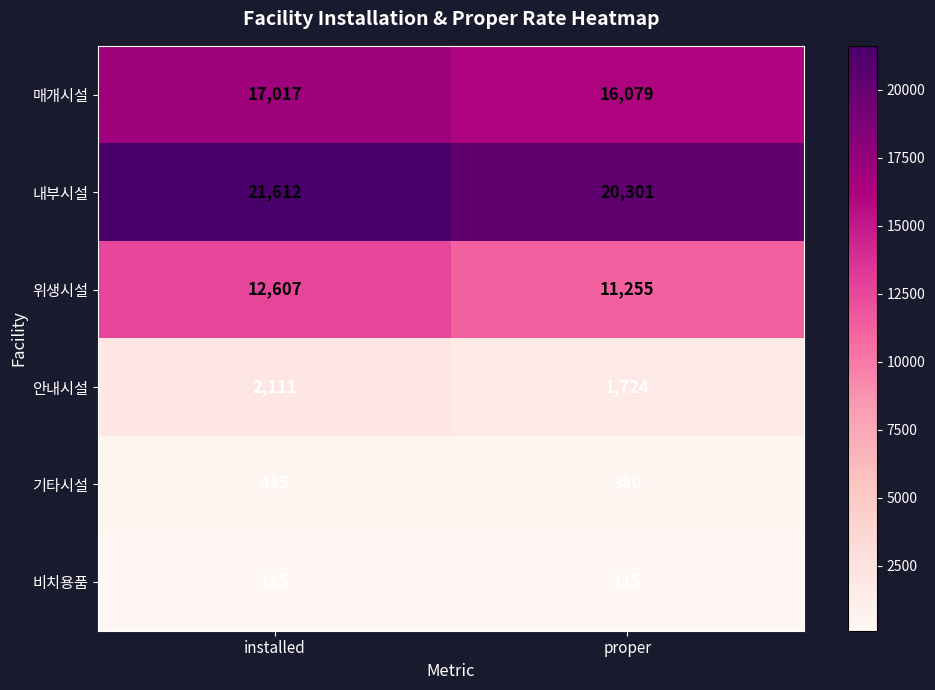

Between installed and proper, which series saw the biggest shift?

위생시설